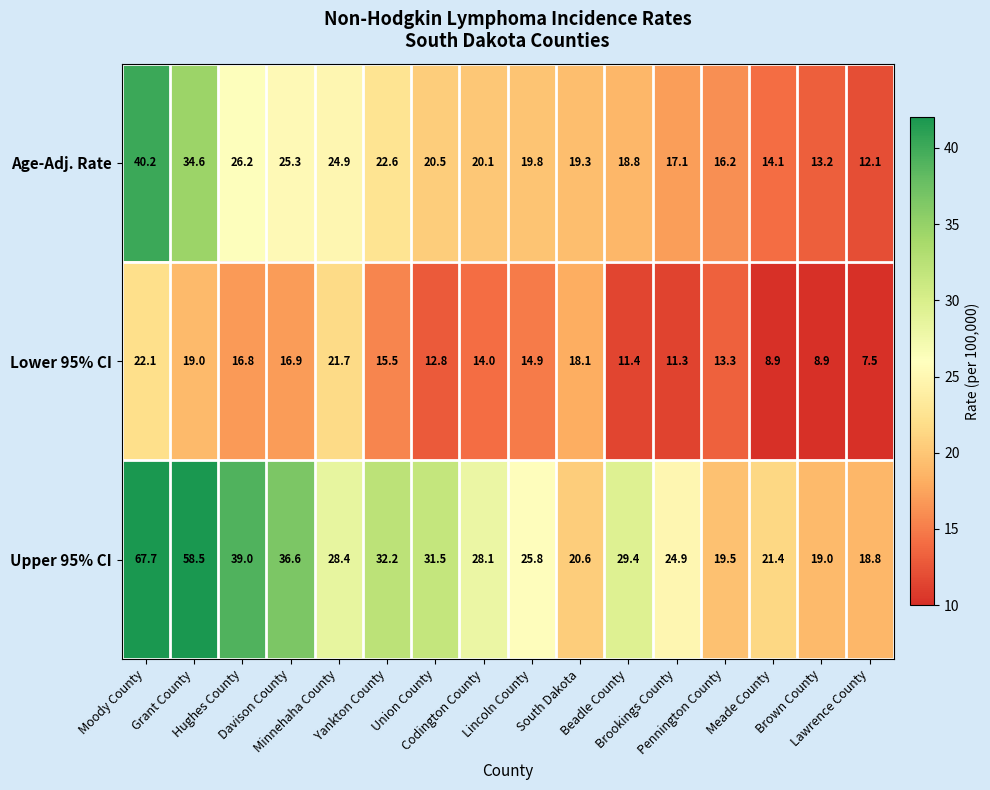

Rank the series by their maximum value, from lowest to highest.

Lower 95% CI, Age-Adj. Rate, Upper 95% CI